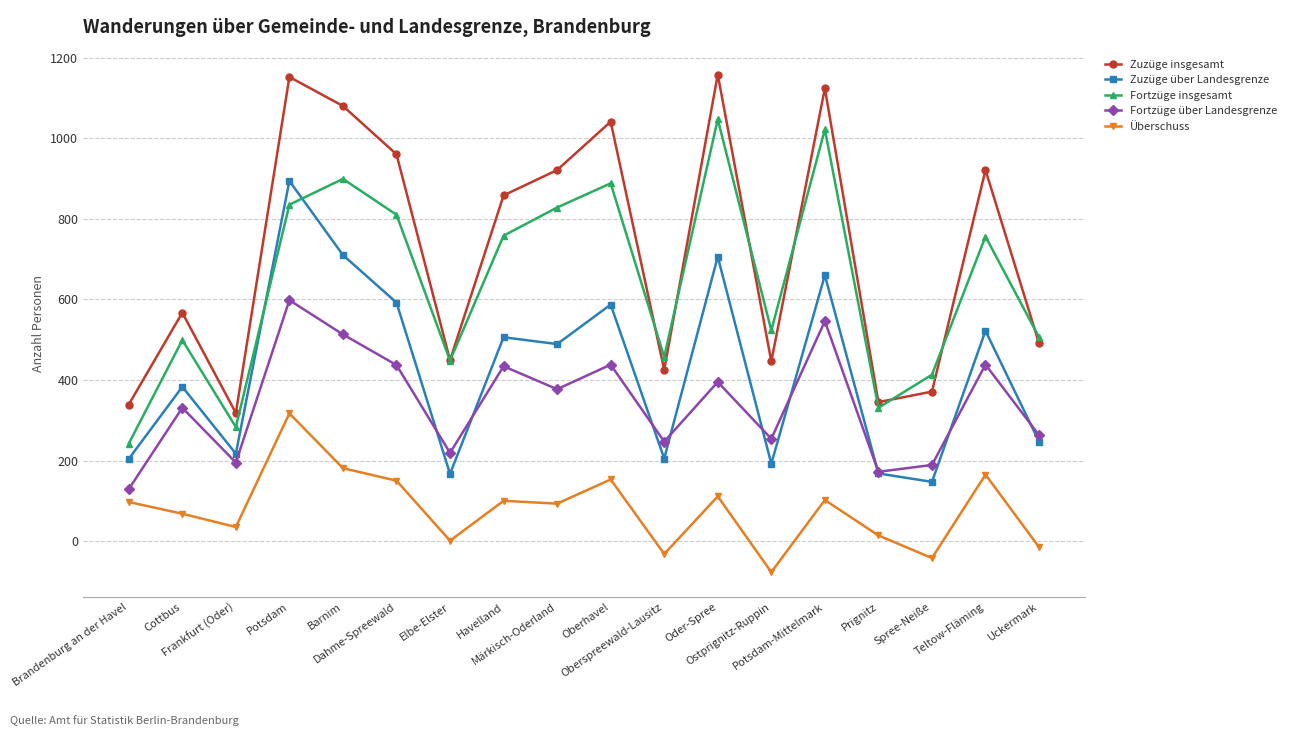

Which series has the widest spread of values?

Zuzüge insgesamt